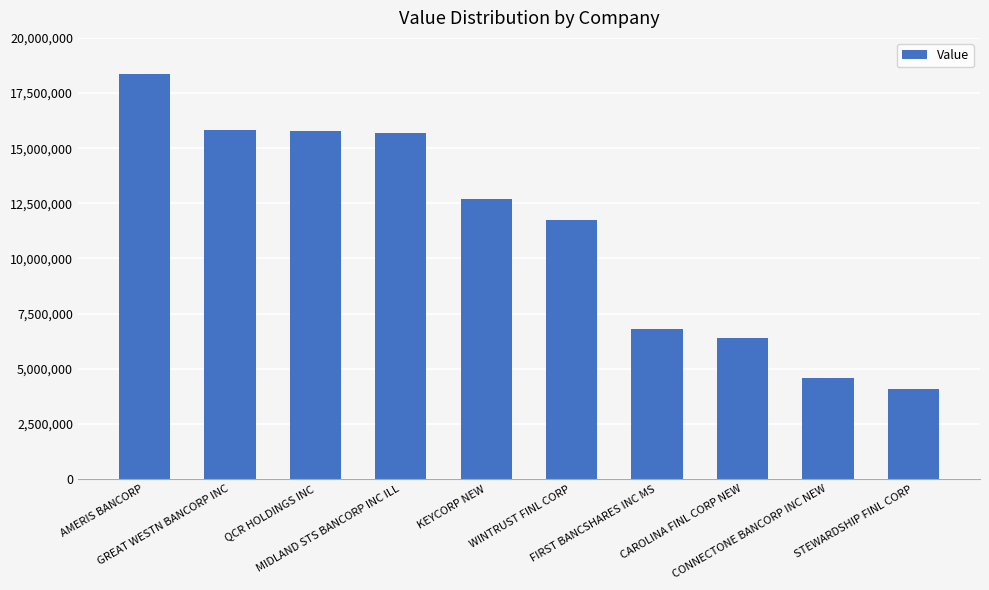

The value at WINTRUST FINL CORP is 11747000. True or false?

True